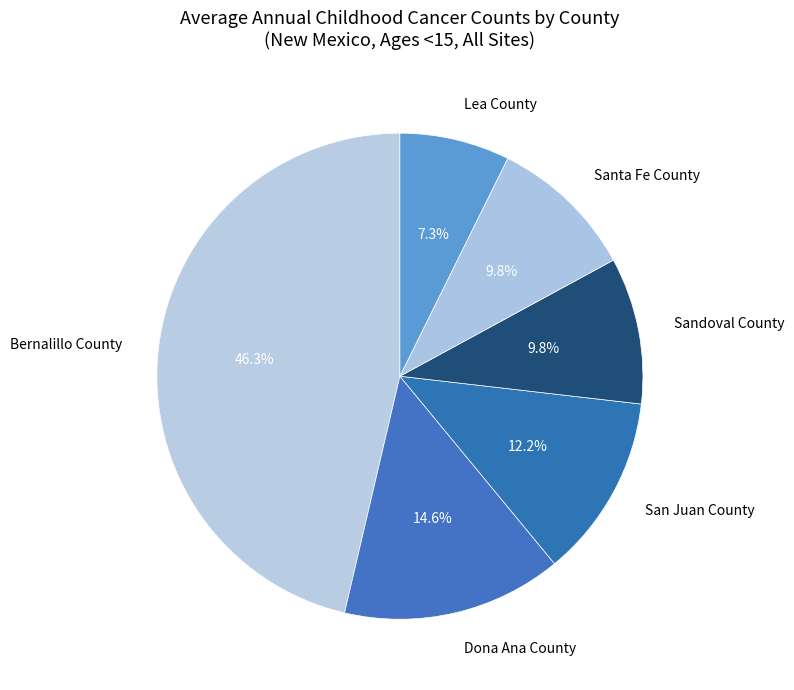

Which category has the smallest portion of the pie?

Lea County